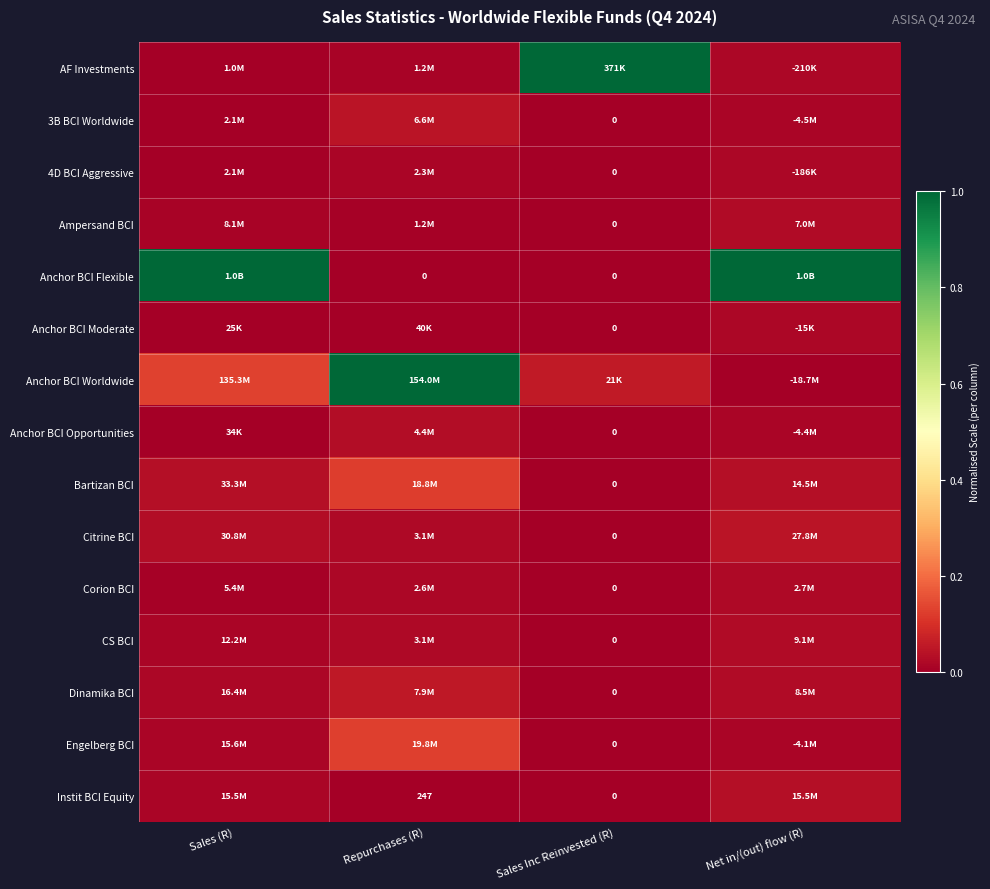

True or false: Anchor BCI Flexible has a value of 0.6 at Sales Inc Reinvested (R).

False